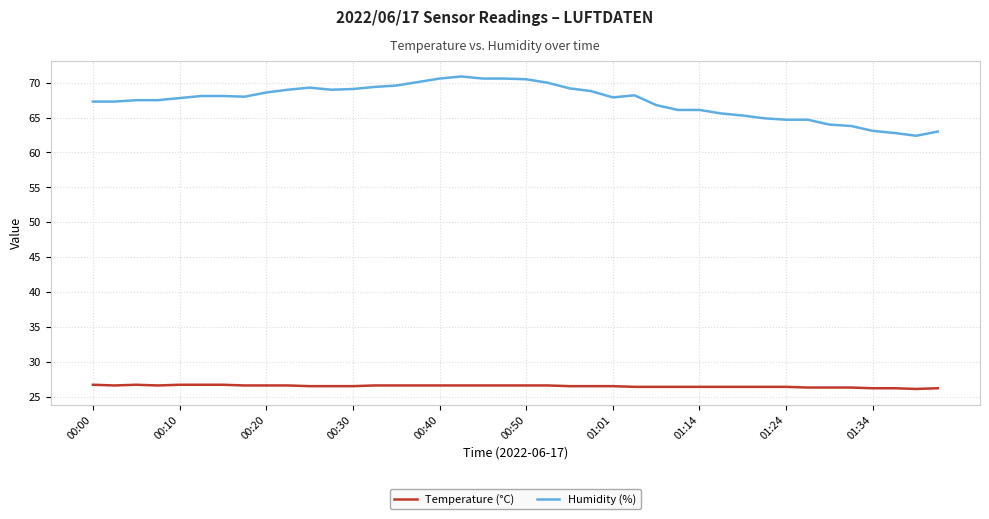

True or false: Temperature (°C) and Humidity (%) intersect in this chart.

False